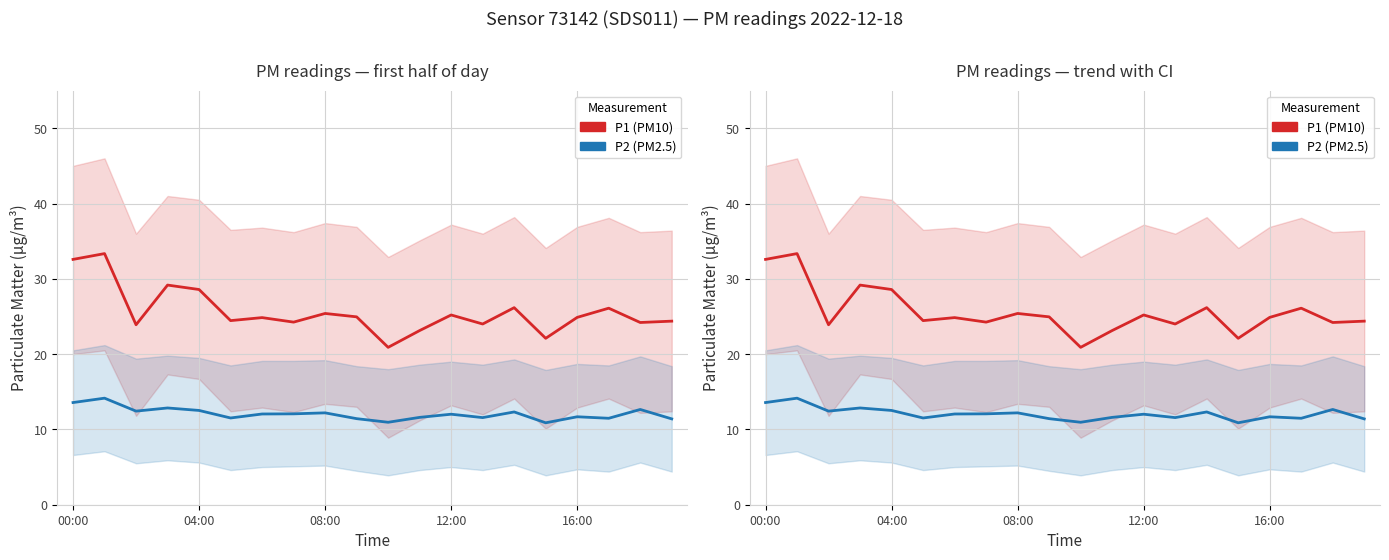

How many data points in P2 are above 12?

11